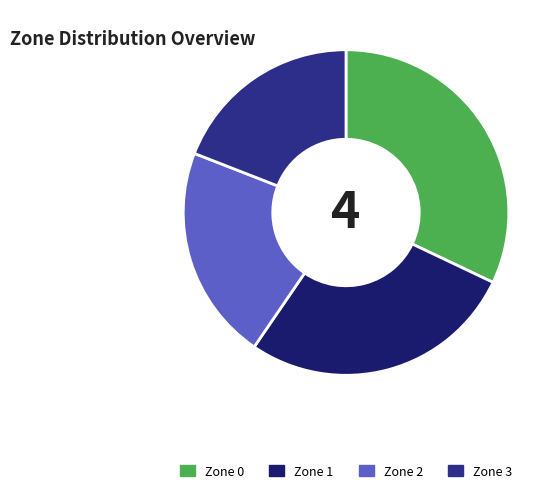

What is the largest slice in the pie chart?

Zone 0